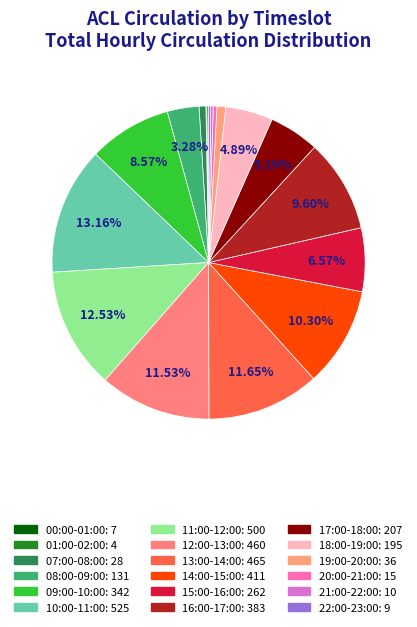

Count the number of slices in the pie.

18